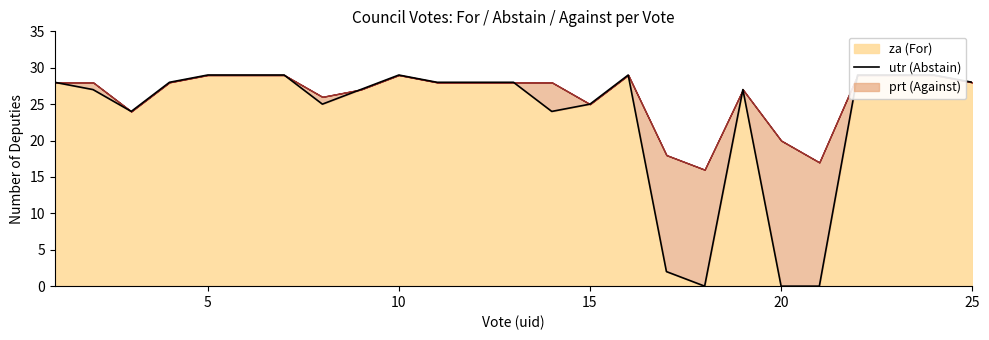

At which category does the chart reach its minimum across all series?

18